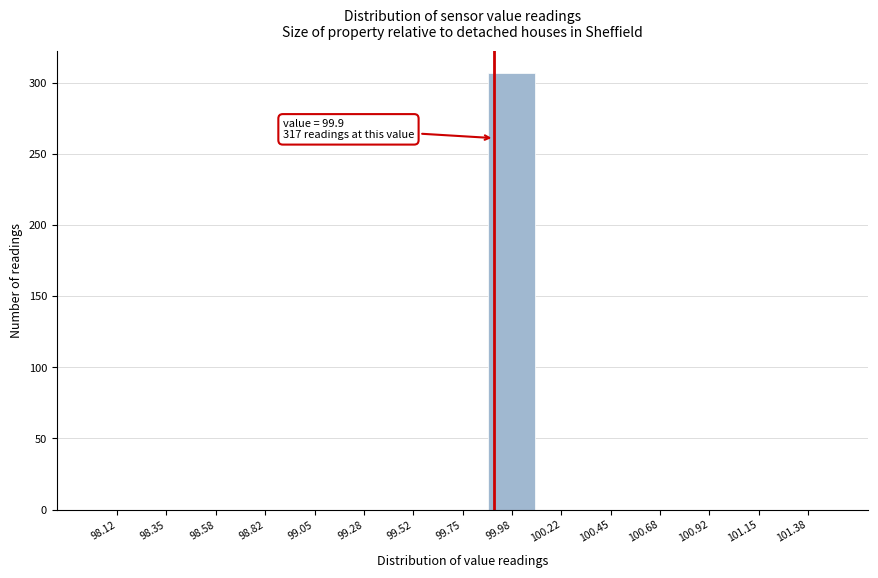

Which range on the x-axis has the tallest bar?

99.85 to 100.10